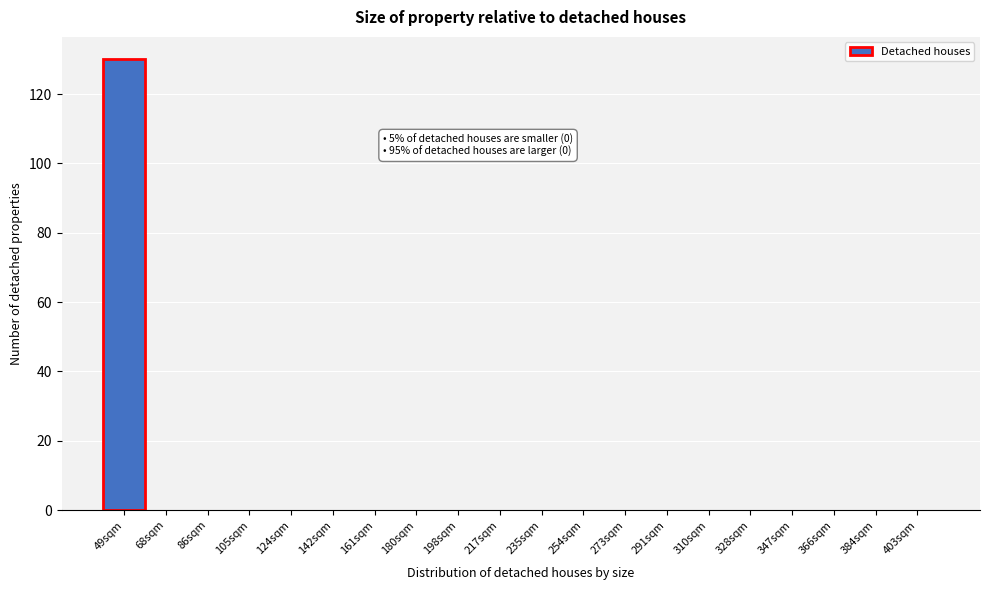

Reading right to left, transcribe all the data shown in this chart.

403sqm=0	384sqm=0	366sqm=0	347sqm=0	328sqm=0	310sqm=0	291sqm=0	273sqm=0	254sqm=0	235sqm=0	217sqm=0	198sqm=0	180sqm=0	161sqm=0	142sqm=0	124sqm=0	105sqm=0	86sqm=0	68sqm=0	49sqm=130